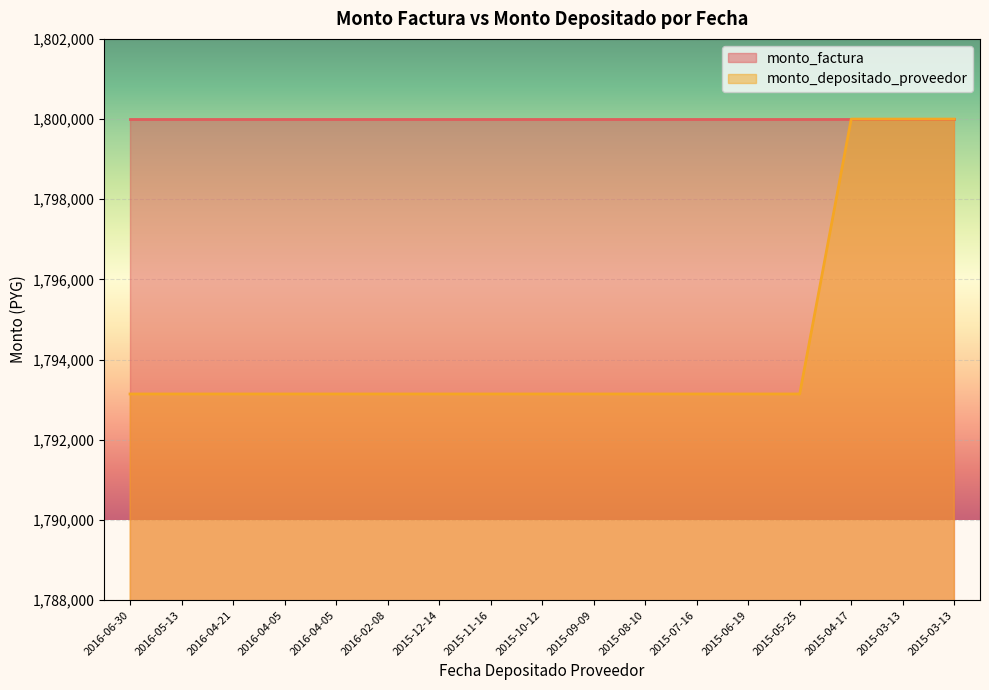

What is the label of the 13th point from the left?

2015-06-19